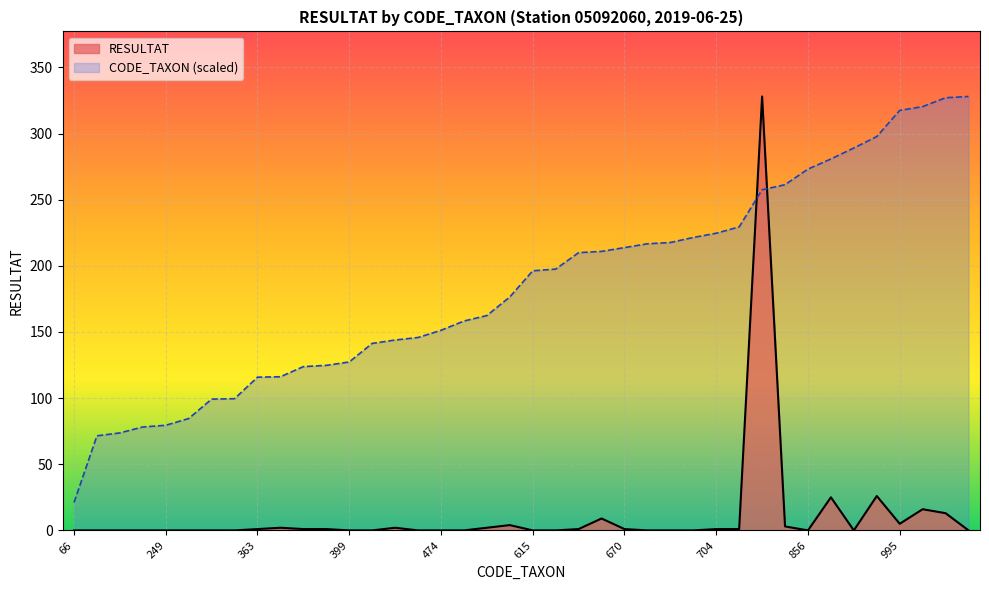

The value of CODE_TAXON at 682 is 217.6. True or false?

True